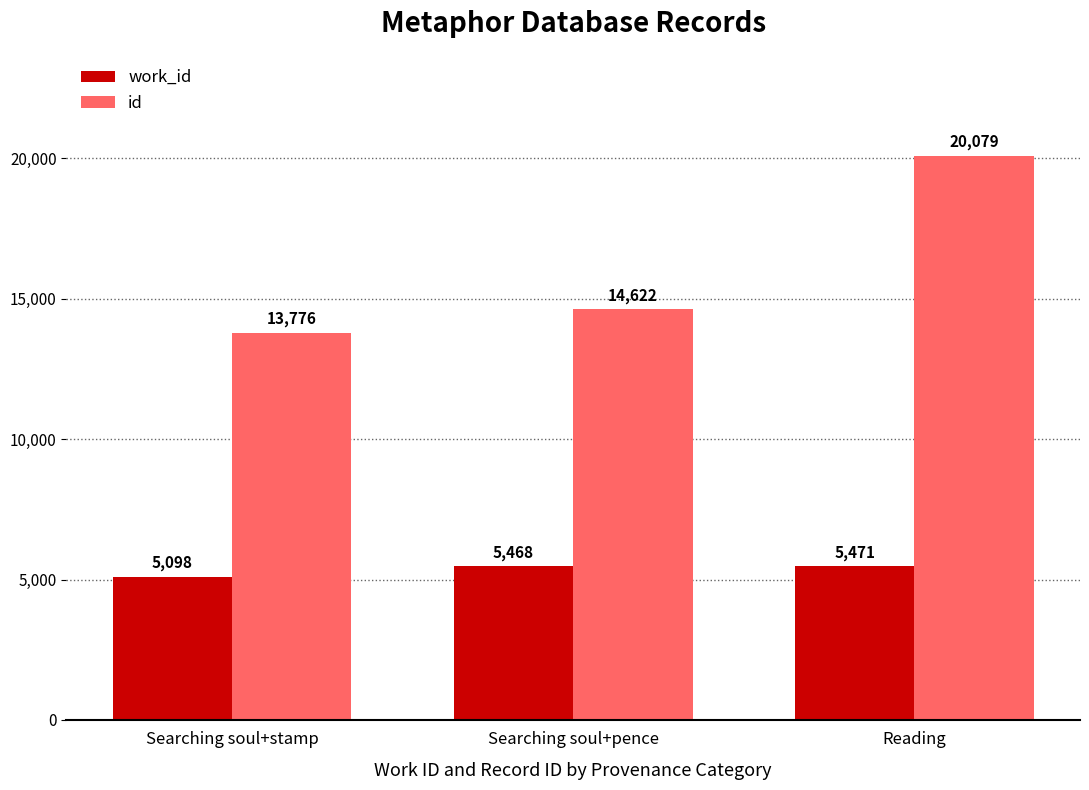

Does the chart contain stacked bars?

No